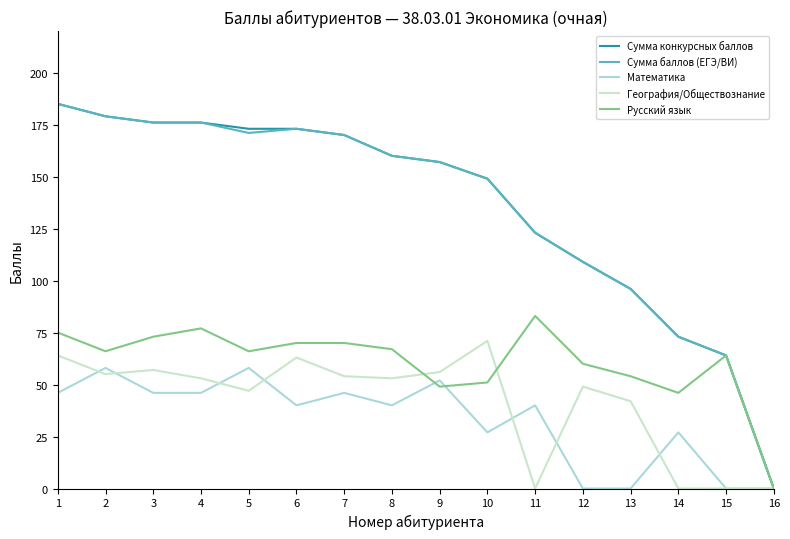

Where does the Сумма баллов (ЕГЭ/ВИ) series first go above 160?

1